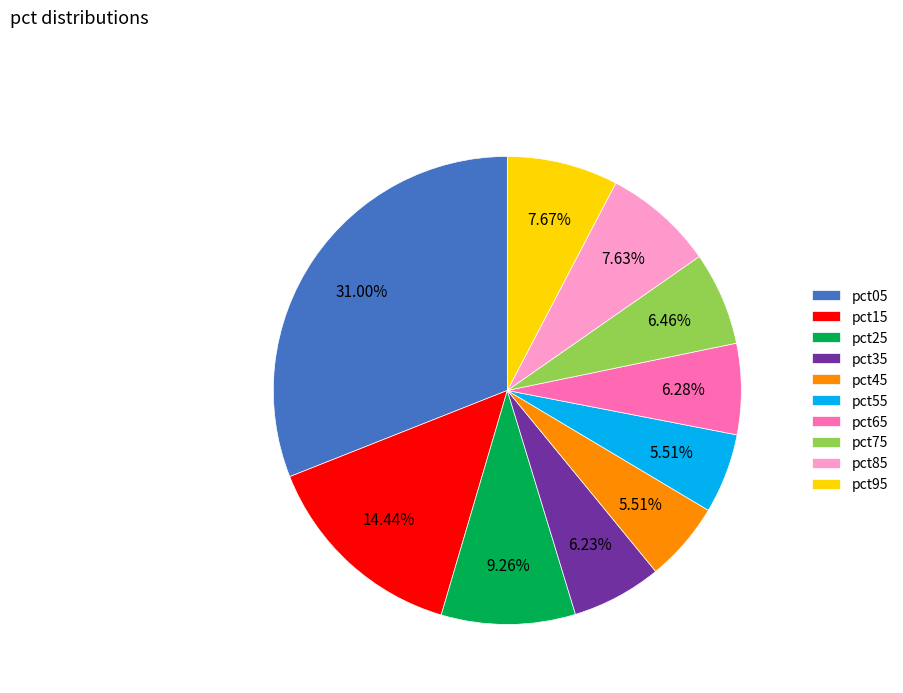

Does any single category account for the majority?

No